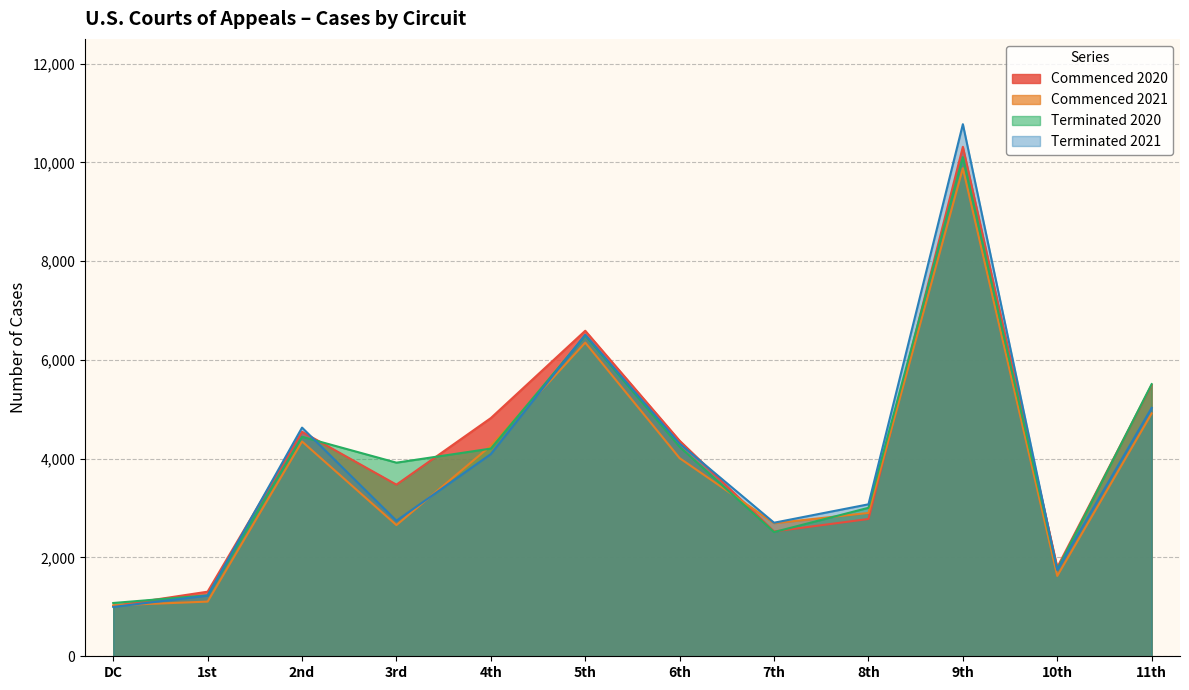

Where do Commenced 2021 and Terminated 2021 first cross each other?

DC and 1st